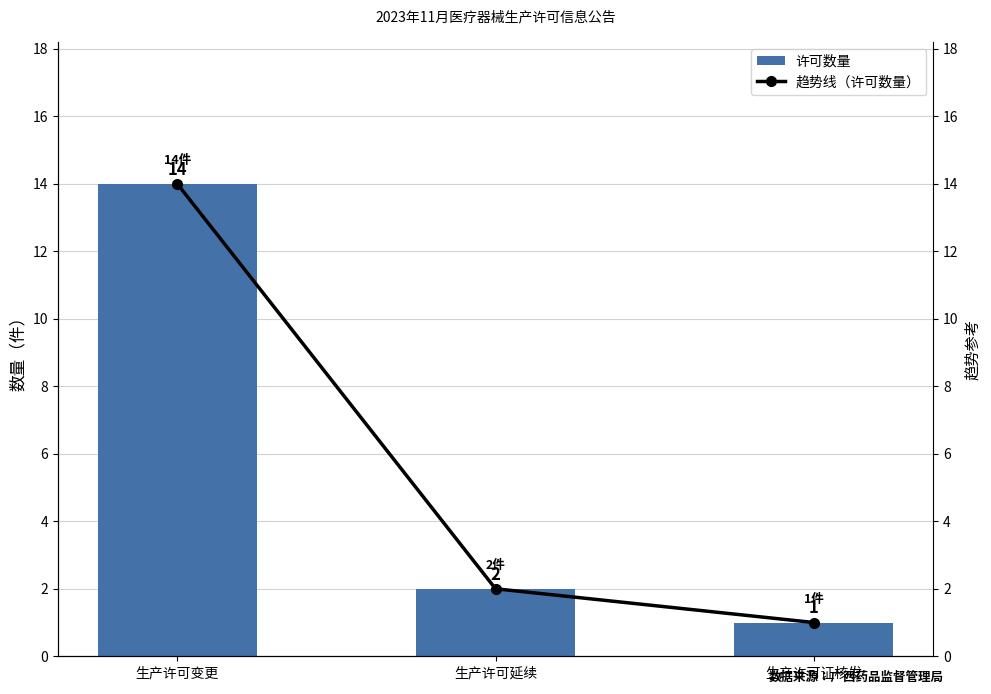

What is the label of the 3rd bar from the left?

生产许可证核发